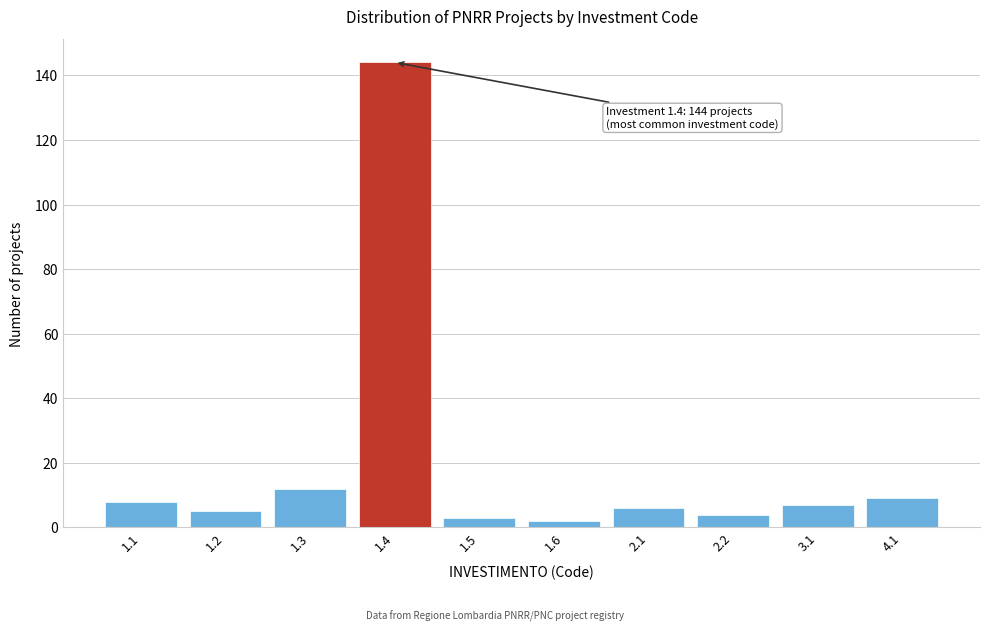

Reading left to right, extract all data points from this chart.

1.1=8	1.2=5	1.3=12	1.4=144	1.5=3	1.6=2	2.1=6	2.2=4	3.1=7	4.1=9